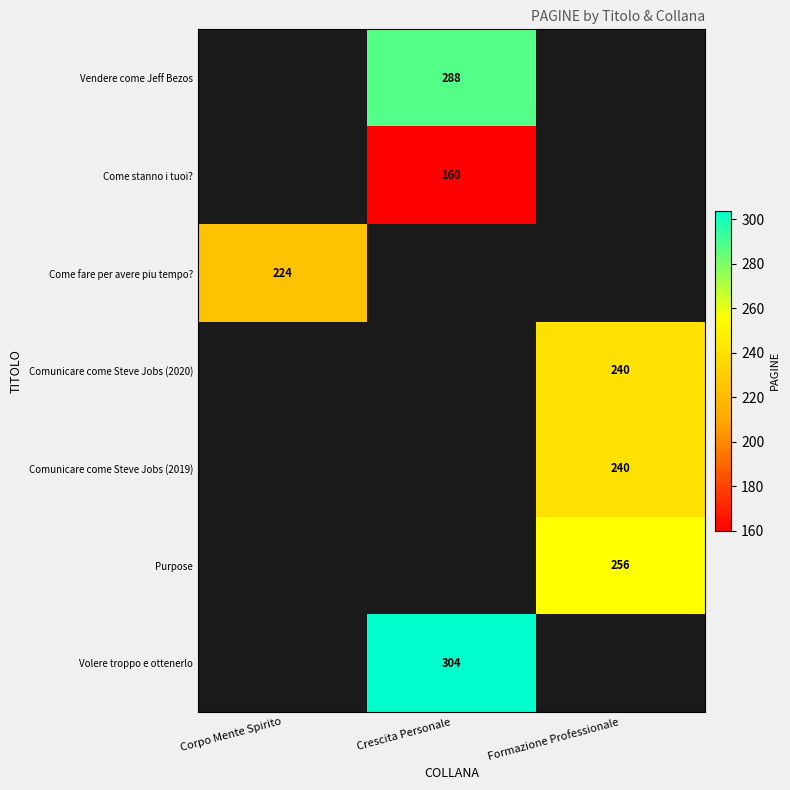

Which label corresponds to the smallest value in the chart?

Crescita Personale